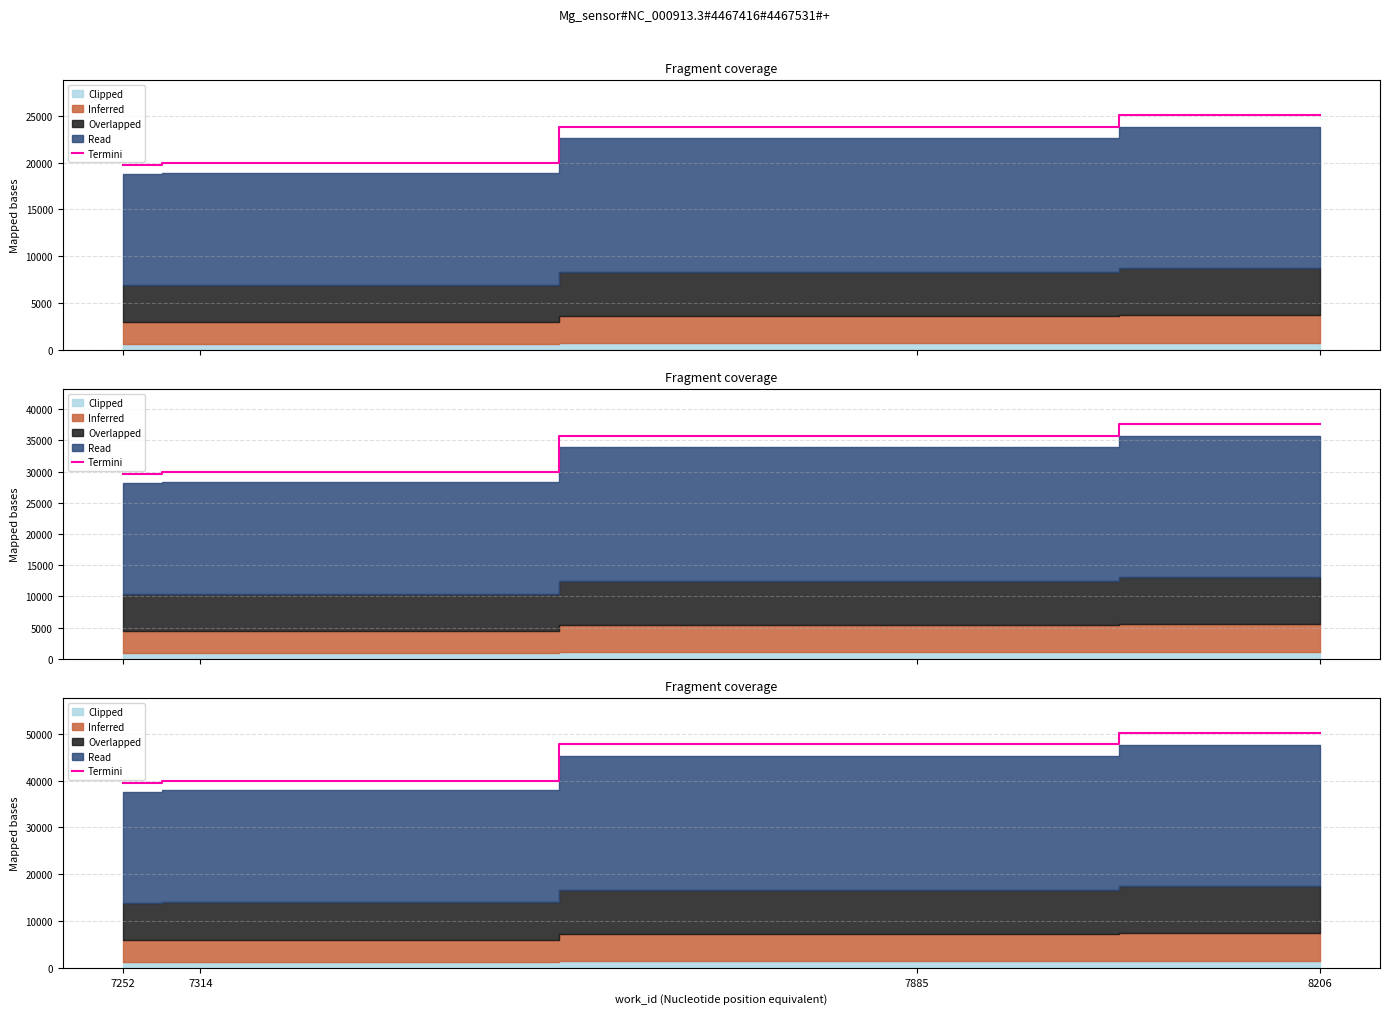

The value at 7885 is 47708.0. True or false?

True